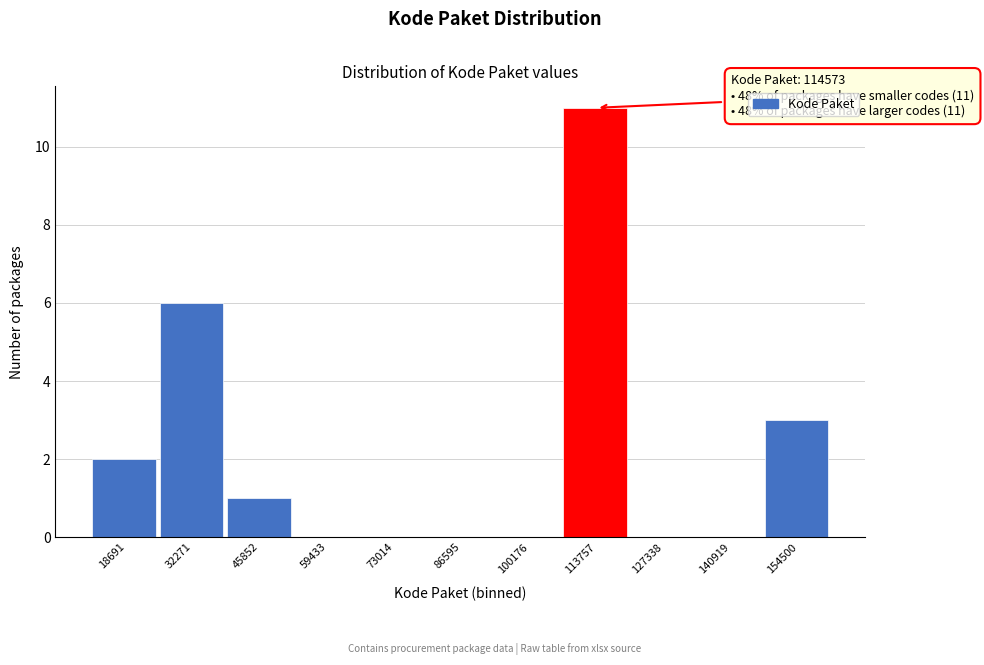

Reading left to right, what are all the values shown in this chart?

18691=2	32271=6	45852=1	59433=0	73014=0	86595=0	100176=0	113757=11	127338=0	140919=0	154500=3